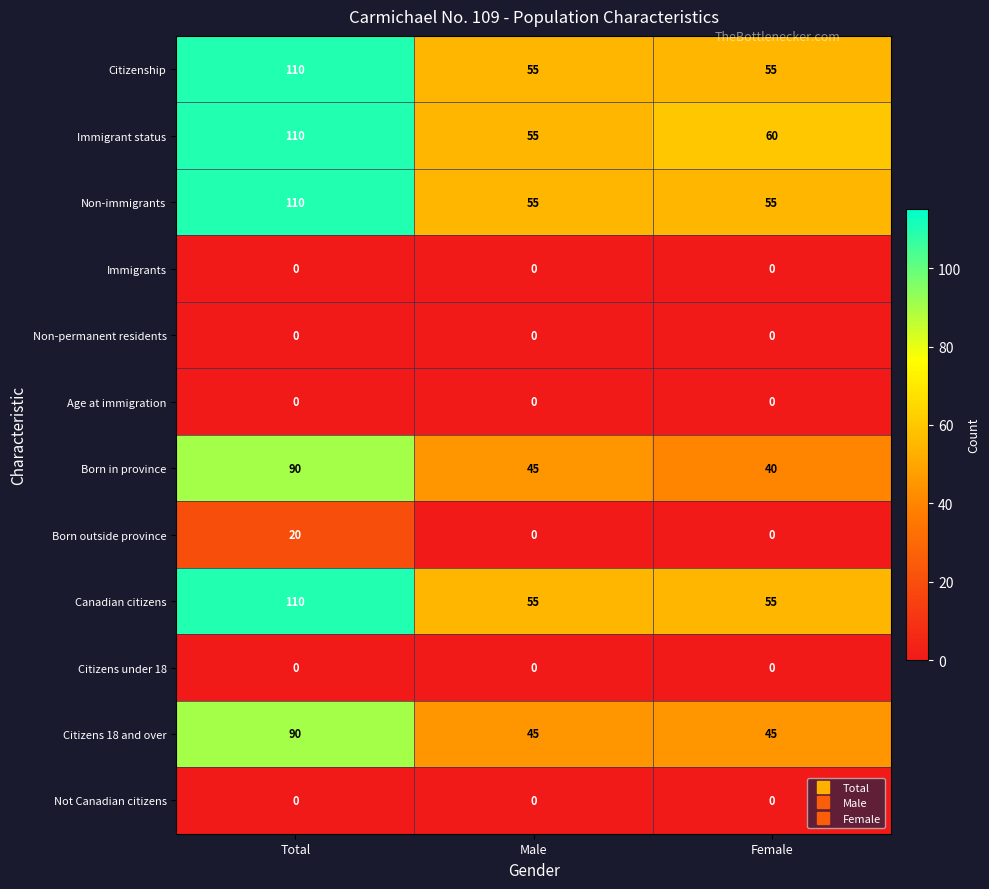

What is the spread (max minus min) of values at Male?

55